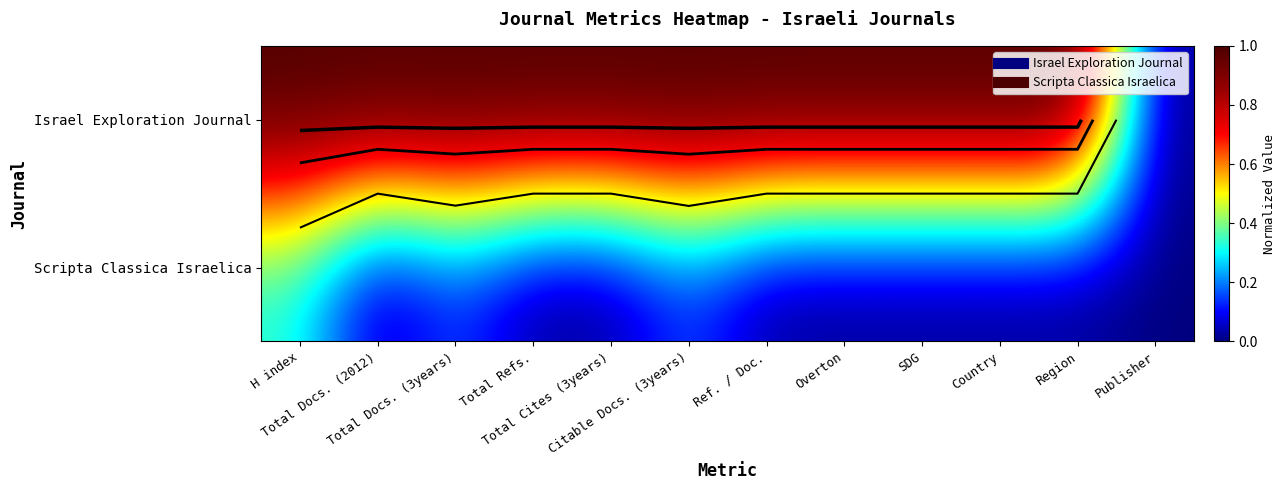

Which series changed the most between Total Docs. (2012) and Region?

Israel Exploration Journal